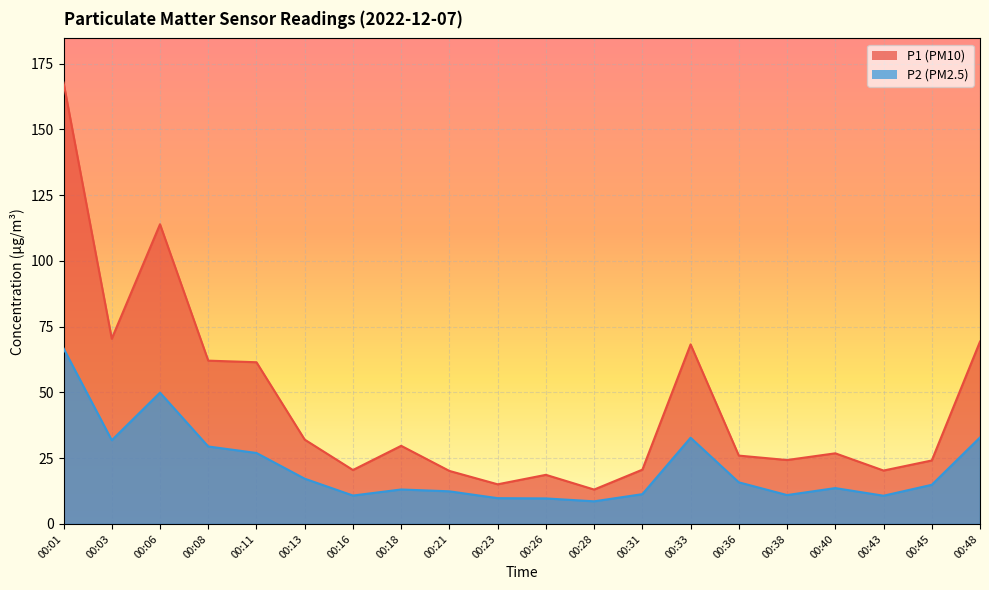

How many categories are shown in the chart?

20